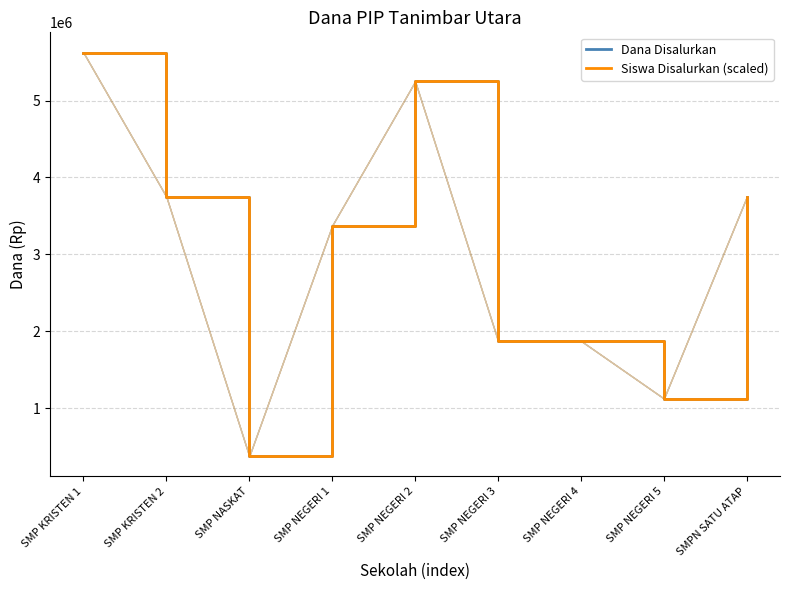

Where does the Dana Disalurkan series first go above 3375000?

SMP KRISTEN 1